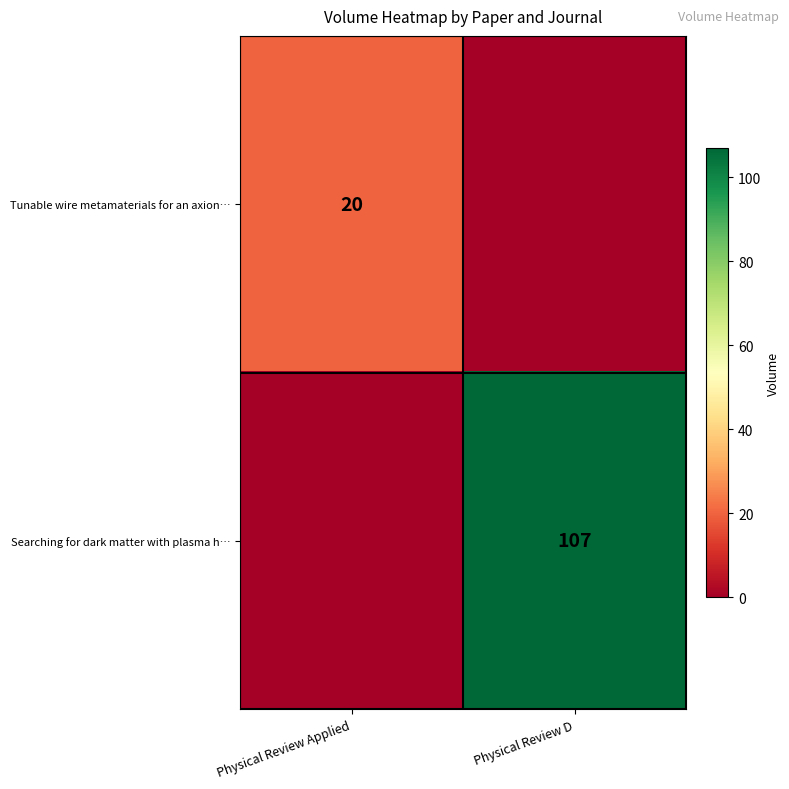

Is it true that row_0 equals 12 at Physical Review Applied?

False